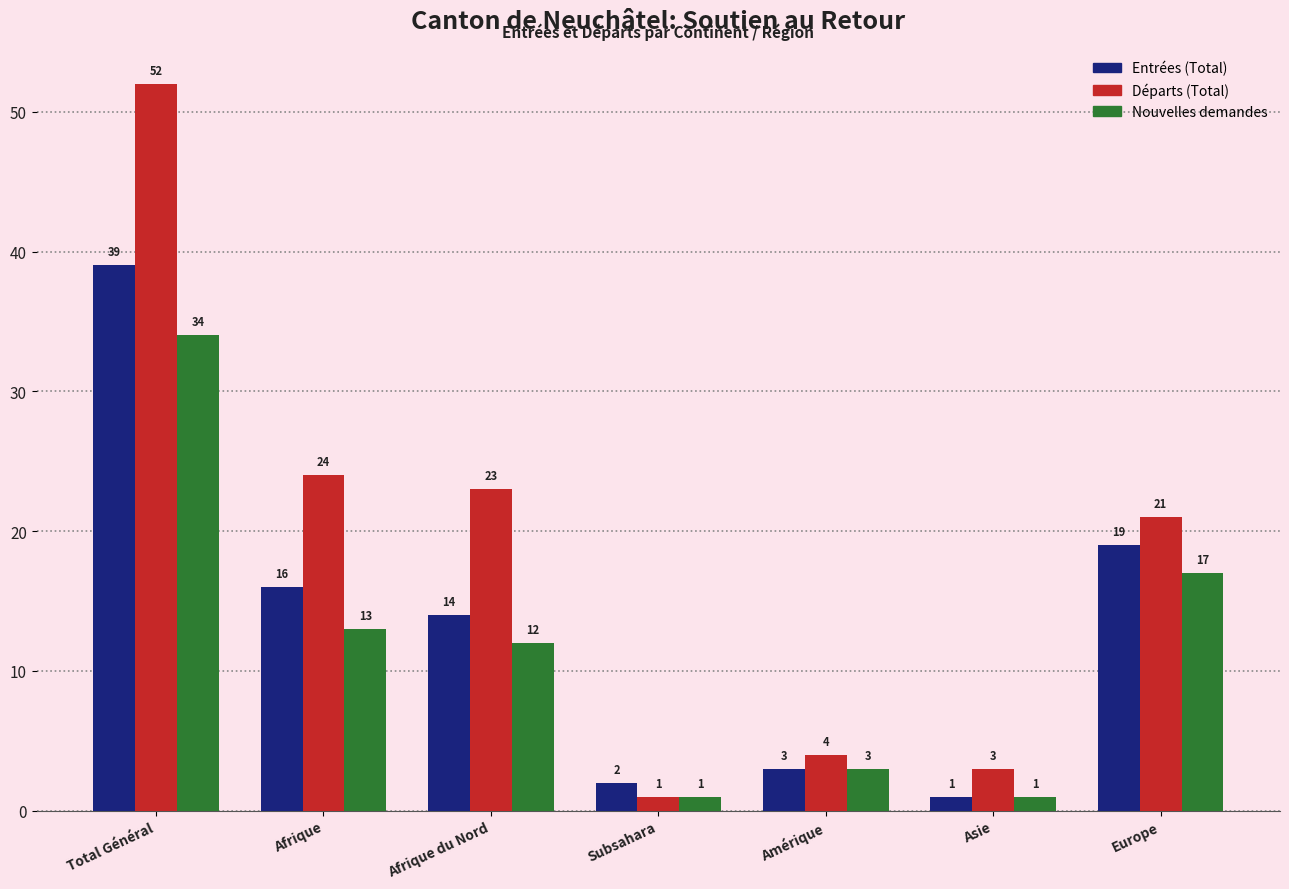

Reading left to right, extract all data points from this chart.

Entrées (Total): 39	16	14	2	3	1	19
Départs (Total): 52	24	23	1	4	3	21
Nouvelles demandes: 34	13	12	1	3	1	17